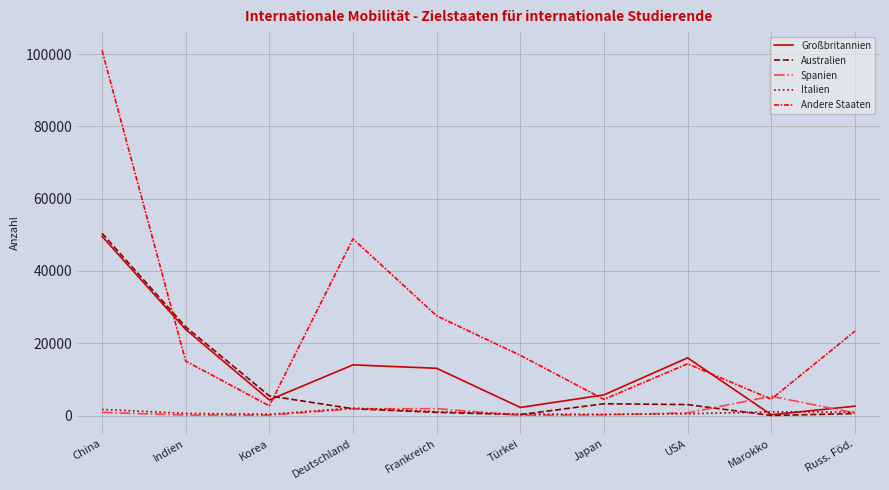

Is the value of Großbritannien at Türkei greater than the value of Andere Staaten at Marokko?

No